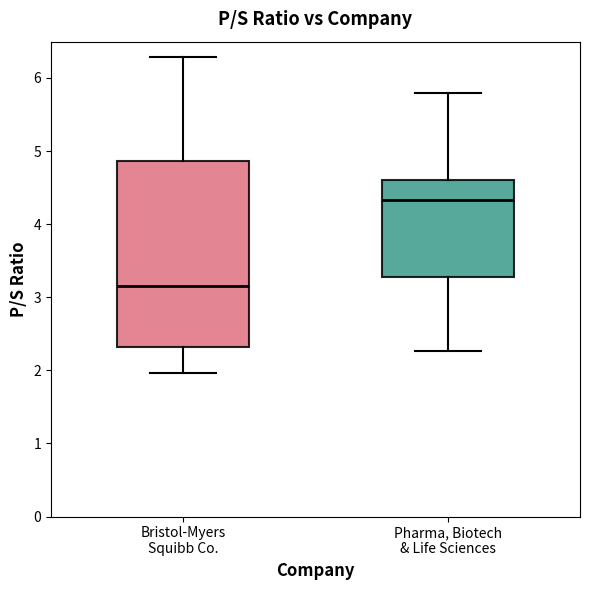

Reading left to right, read every box against the y-axis: the position of its median line, the range the box covers, and the ends of its whiskers. The values are not printed on the chart, so give them approximately, as read against the axis.

Bristol-Myers Squibb Co.: median 3.2, box 2.3 to 4.9, whiskers 2.0 to 6.3
Pharma, Biotech & Life Sciences: median 4.3, box 3.3 to 4.6, whiskers 2.3 to 5.8